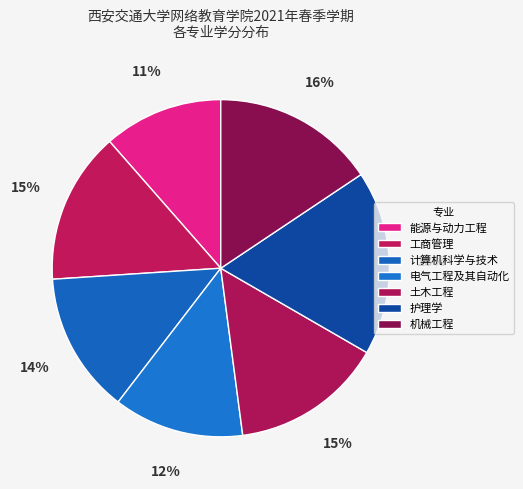

Approximately how many times larger is the value at 能源与动力工程 compared to 电气工程及其自动化?

0.9